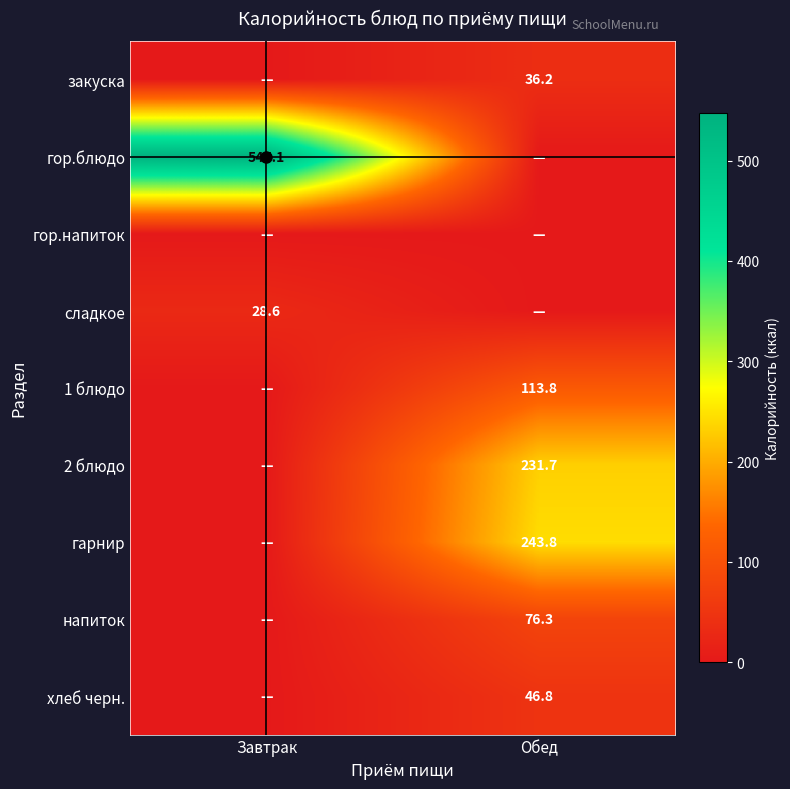

Which has a higher value, Обед or Завтрак?

Обед